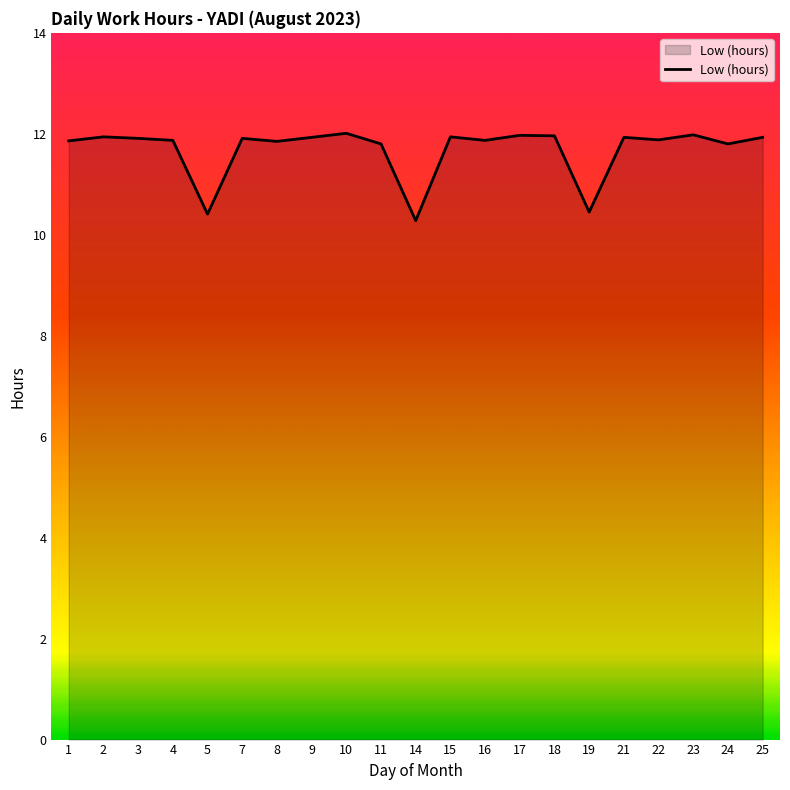

What is the difference between the maximum and minimum values?

1.7